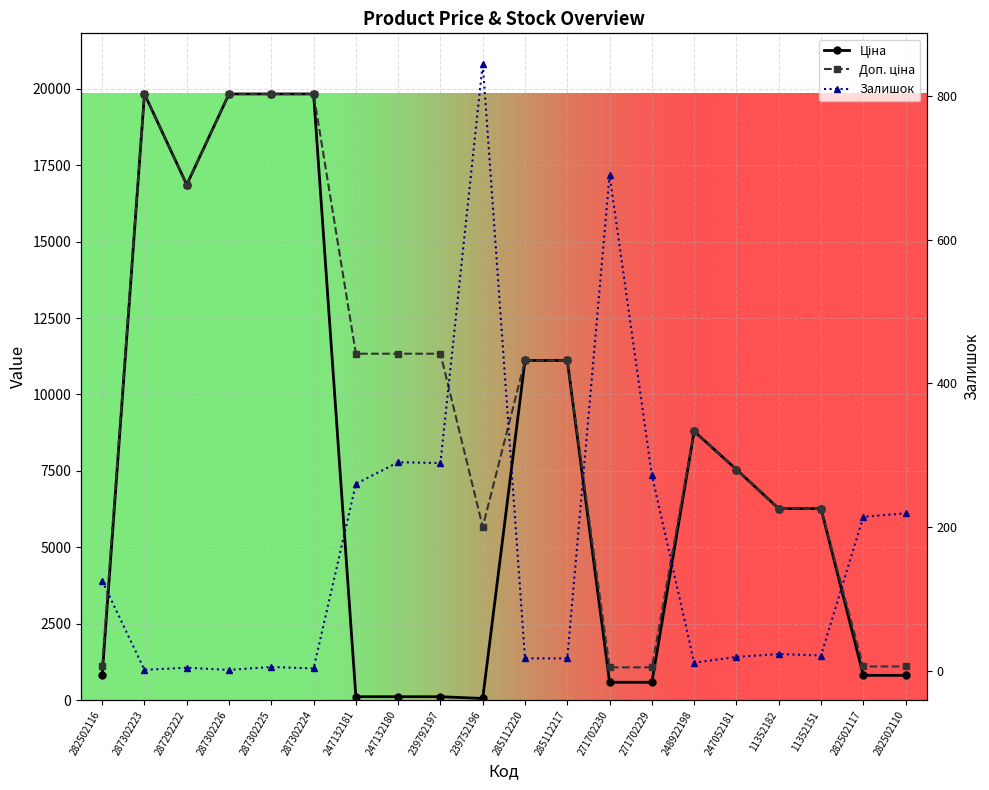

What position from the right is 282502116?

20